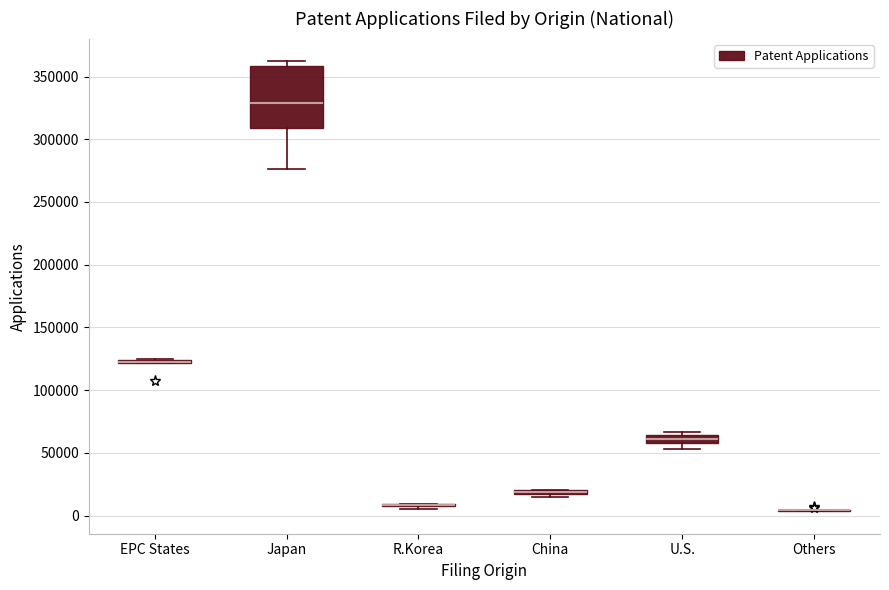

Which box is the tallest, from its lower edge to its upper edge?

Japan